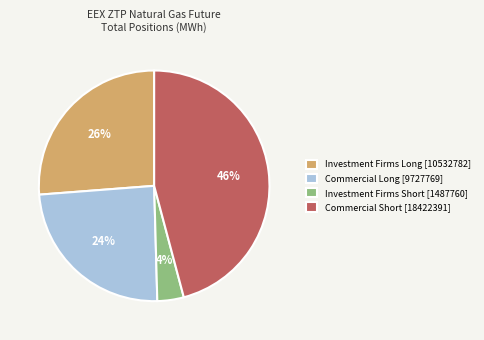

Approximately how many times larger is the value at Commercial Long [9727769] compared to Investment Firms Long [10532782]?

0.9